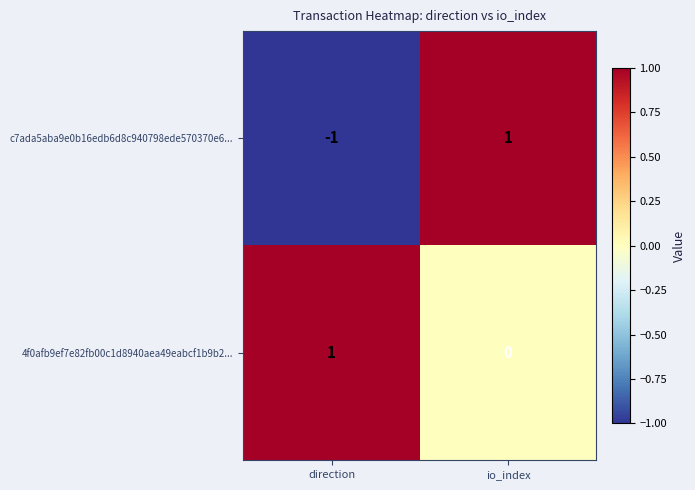

Which series changed the most between direction and io_index?

c7ada5aba9e0b16edb6d8c940798ede570370e6...